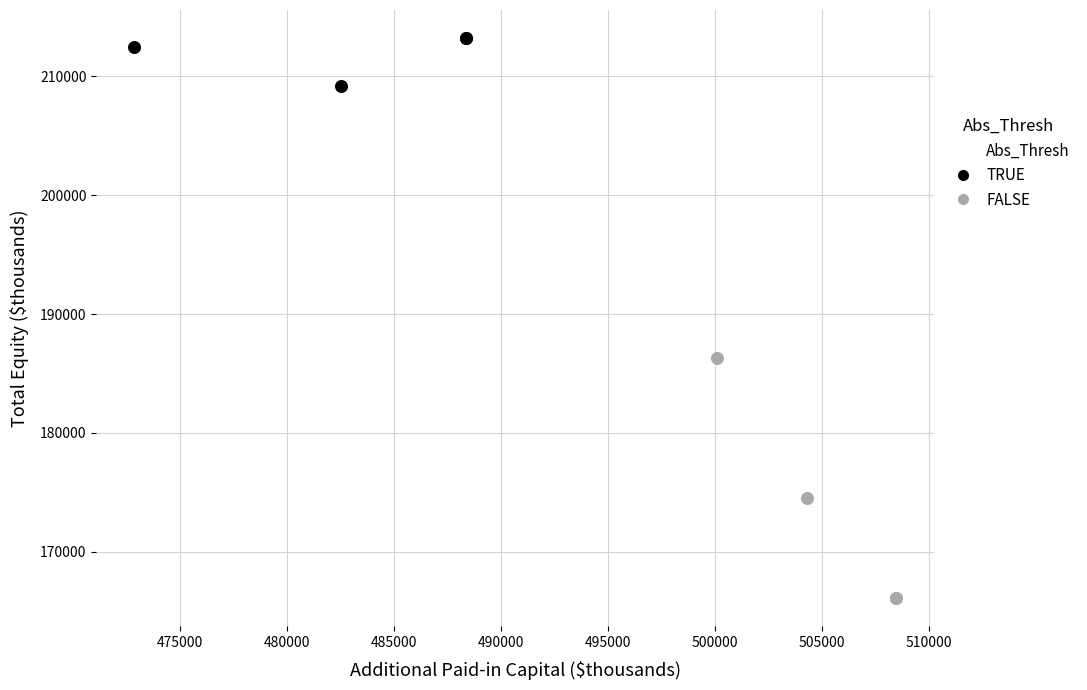

Which series reaches the minimum Y coordinate?

FALSE